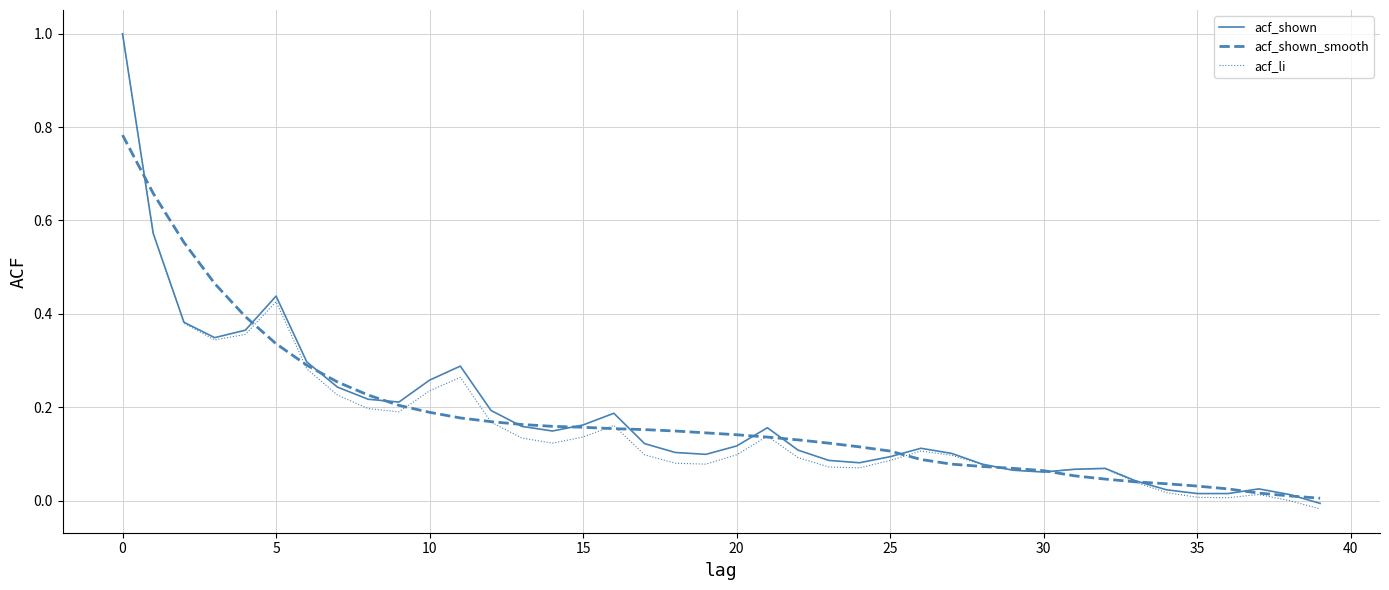

What is the greatest value displayed?

1.0